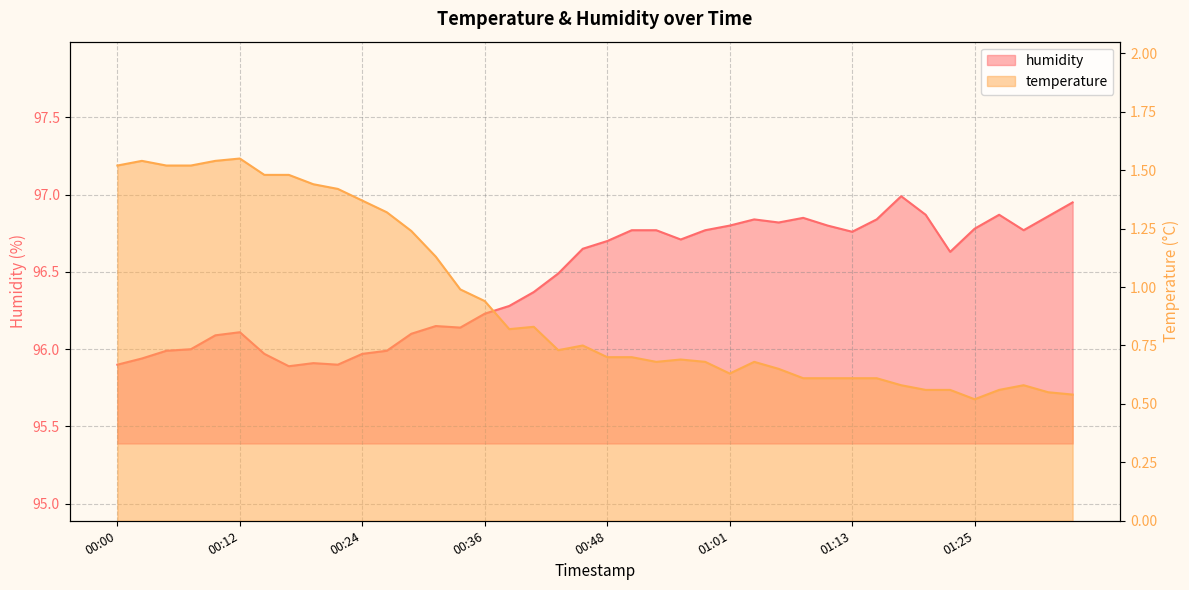

Which series has the largest range (max minus min)?

humidity